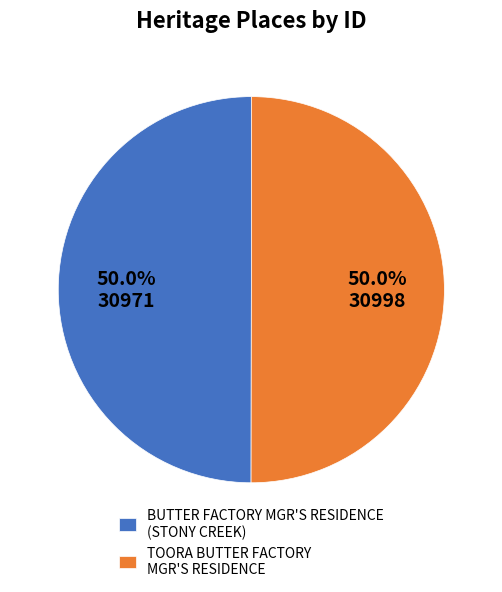

Count the number of slices in the pie.

2